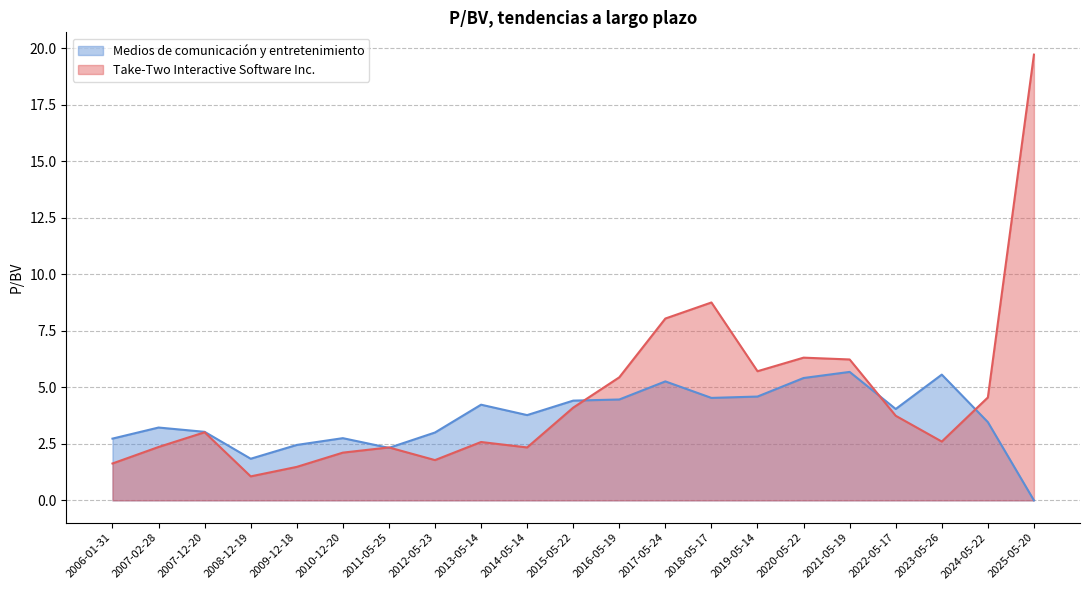

What value does the Take-Two Interactive Software Inc. series have at 2011-05-25?

2.3